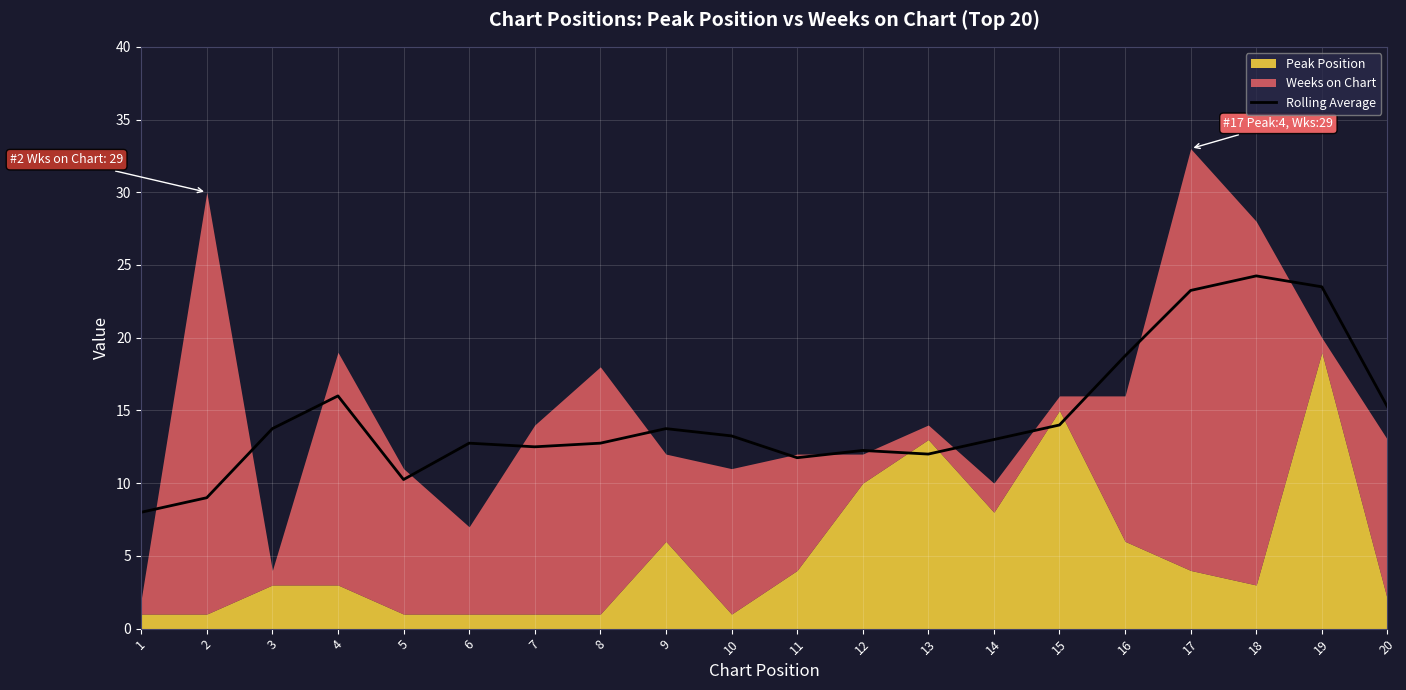

What is the value of the 5th point from the left?

10.2